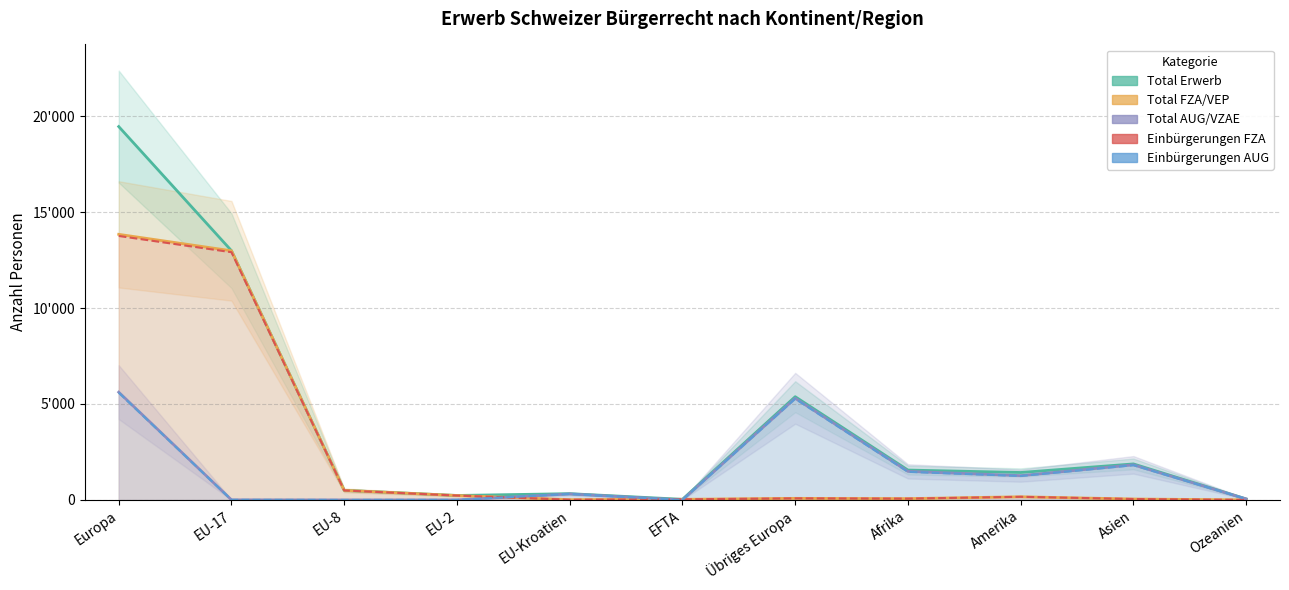

List the labels in order of Total Erwerb value, smallest first.

EFTA, Ozeanien, EU-2, EU-Kroatien, EU-8, Amerika, Afrika, Asien, Übriges Europa, EU-17, Europa